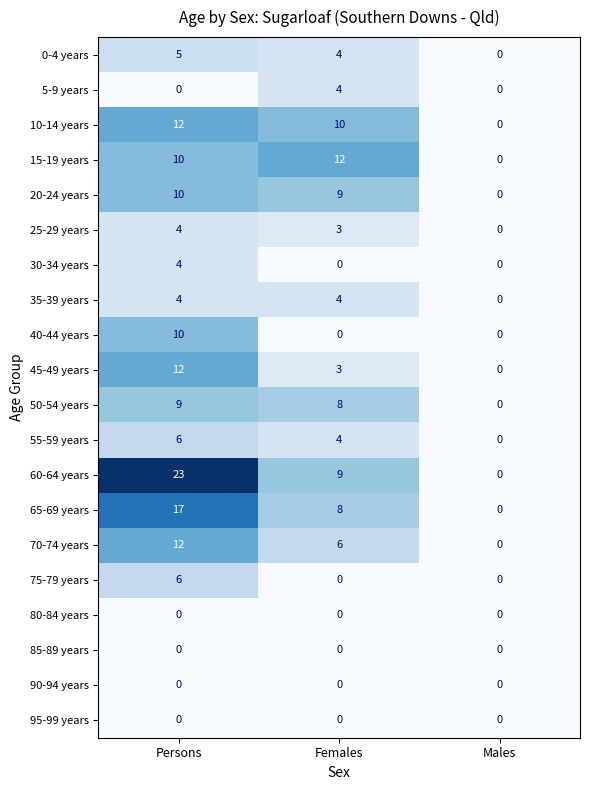

What is the difference between the maximum and second lowest values in the 60-64 years series?

14